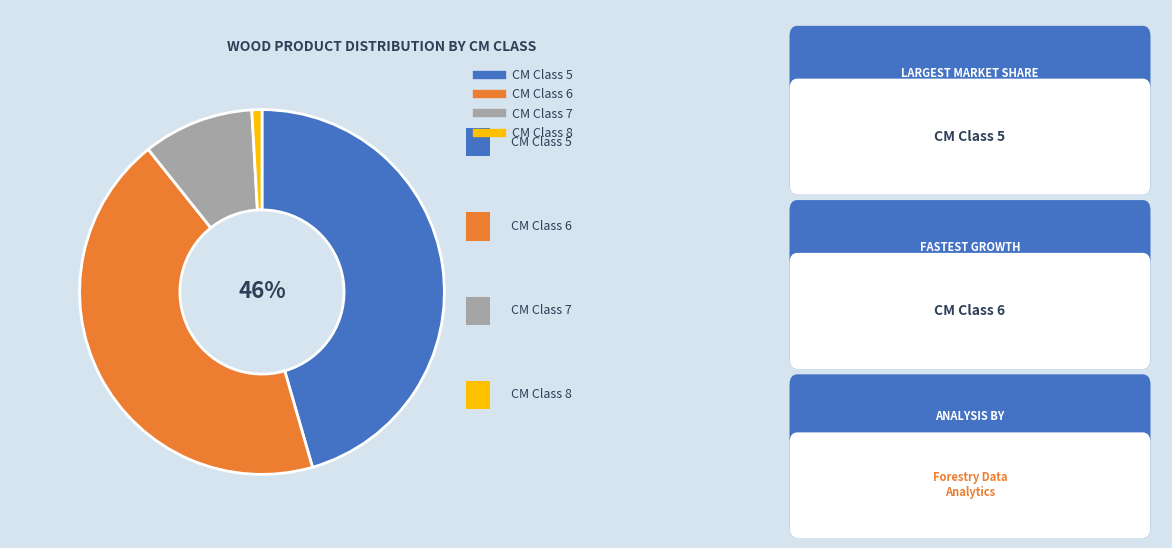

Is there a majority slice in this chart?

No